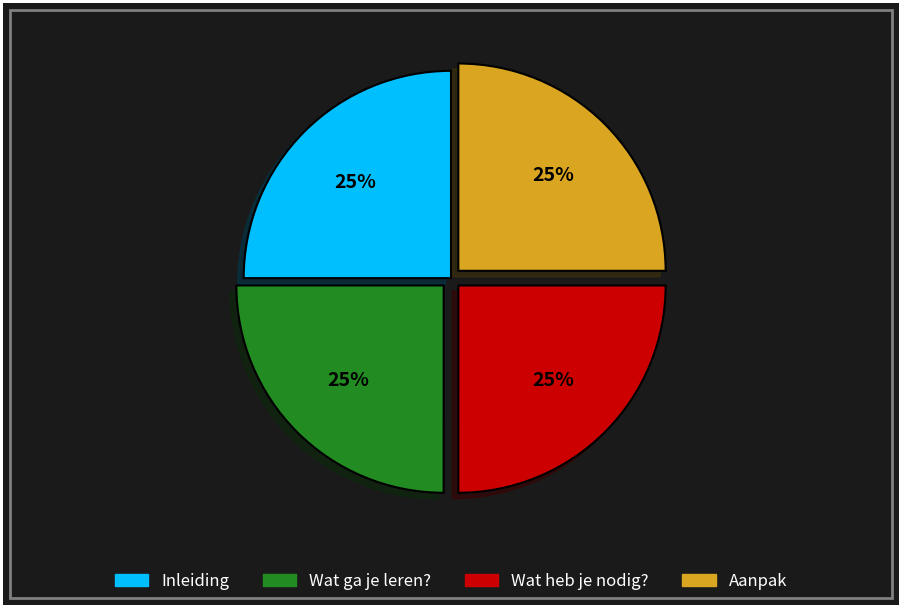

True or false: Wat ga je leren? accounts for 25% of the total.

True